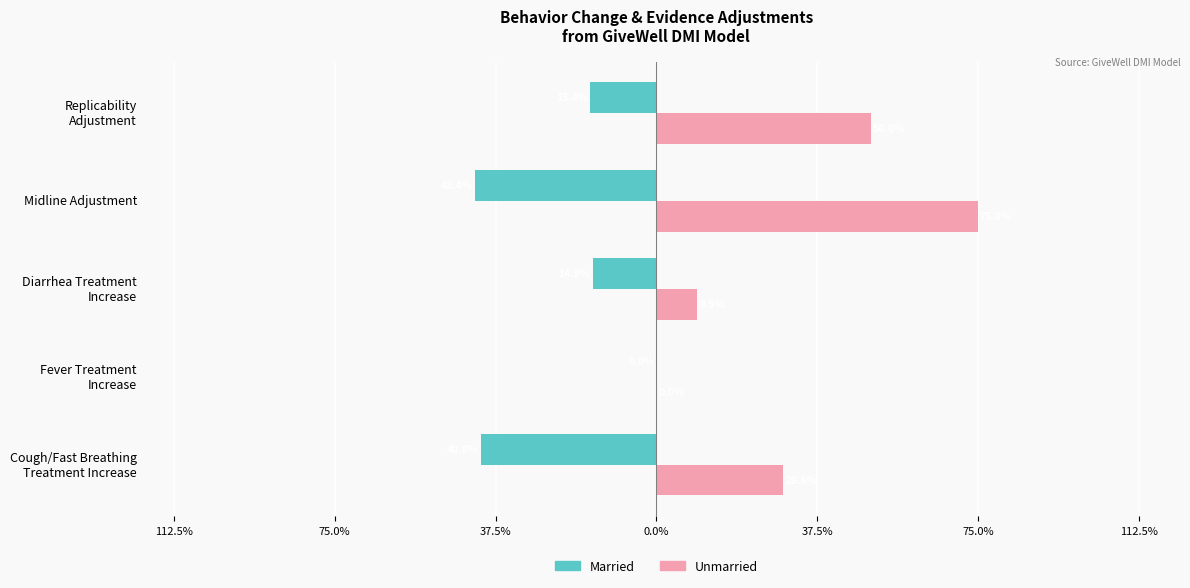

Reading left to right, extract all data points from this chart.

Married: -0.4	0.0	-0.1	-0.4	-0.2
Unmarried: 0.3	0.0	0.1	0.8	0.5